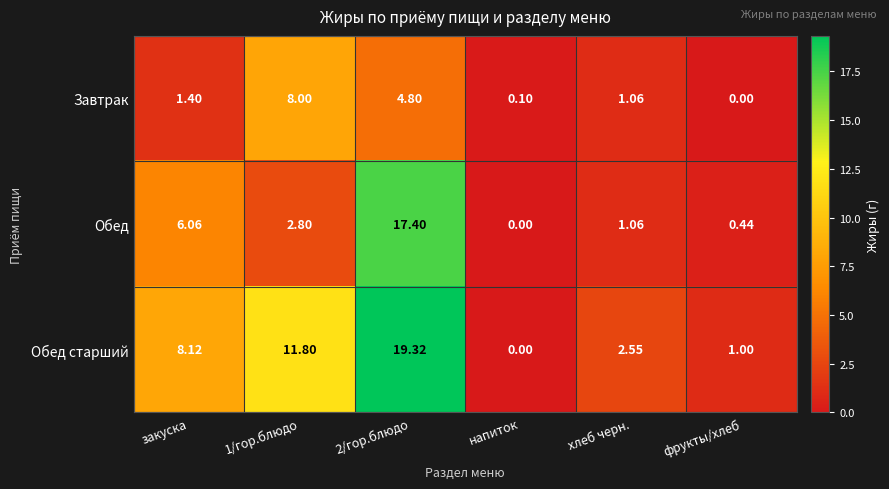

Between закуска and 2/гор.блюдо, which series saw the biggest shift?

Обед